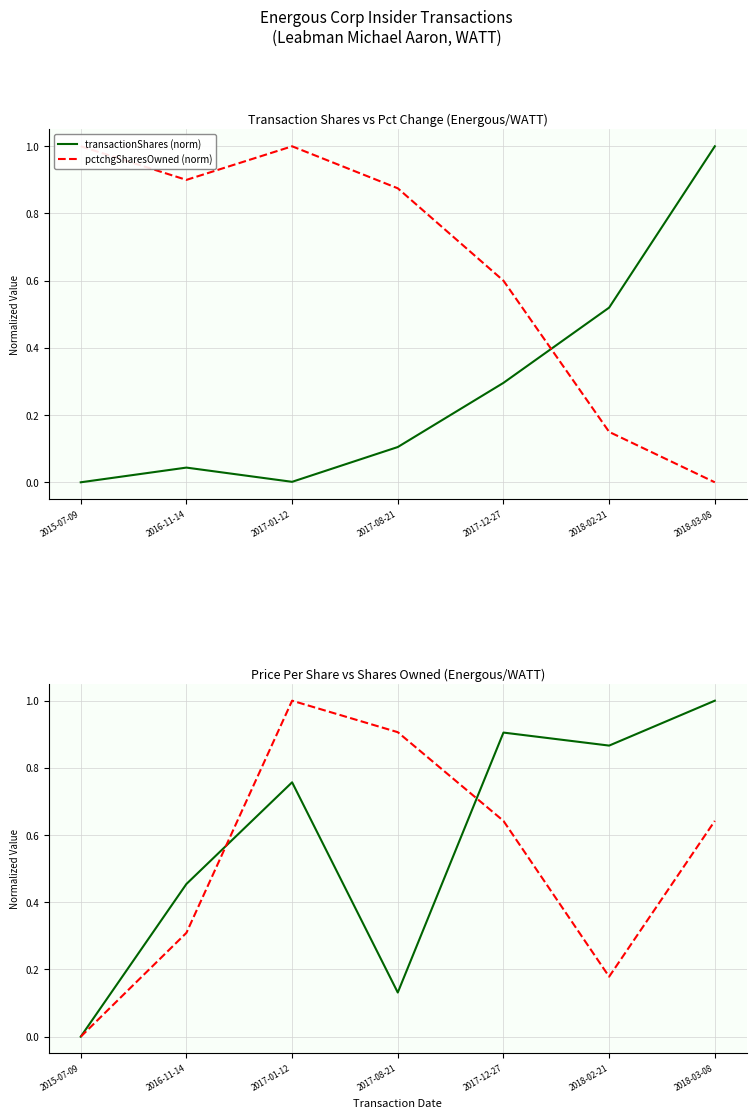

In pctchgSharesOwned (norm), how many points are higher than both neighbors (excluding endpoints)?

1